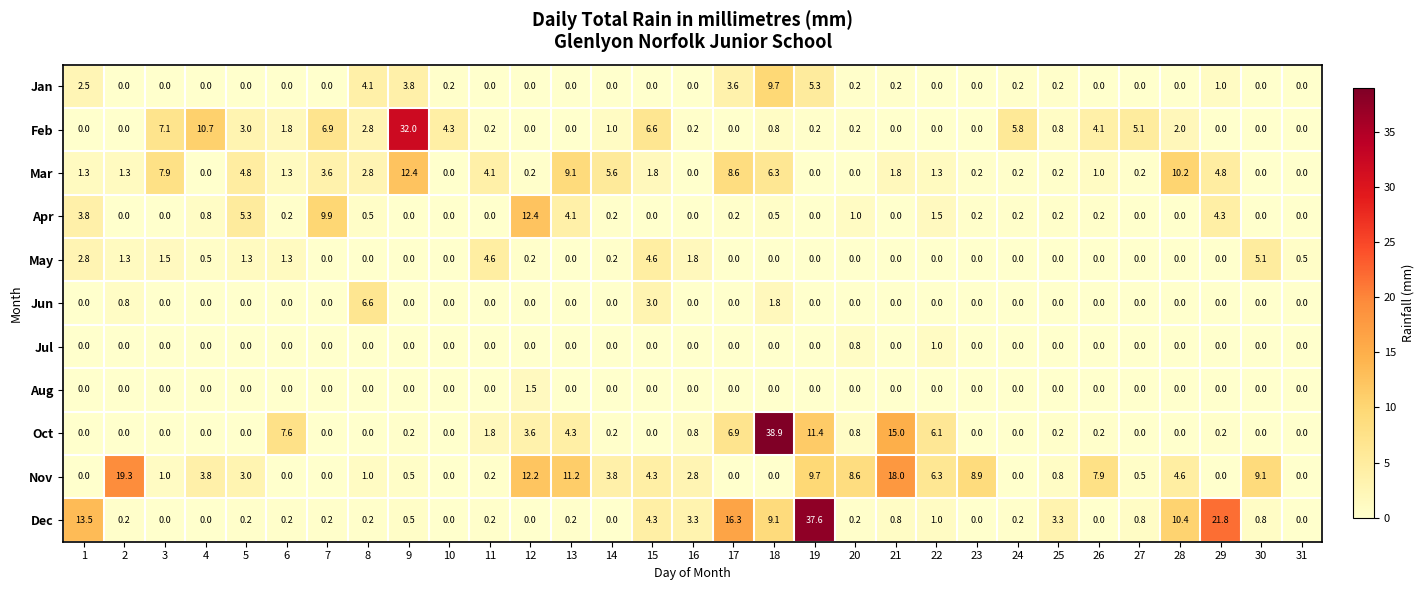

What is the total value across all series at 20?

11.8